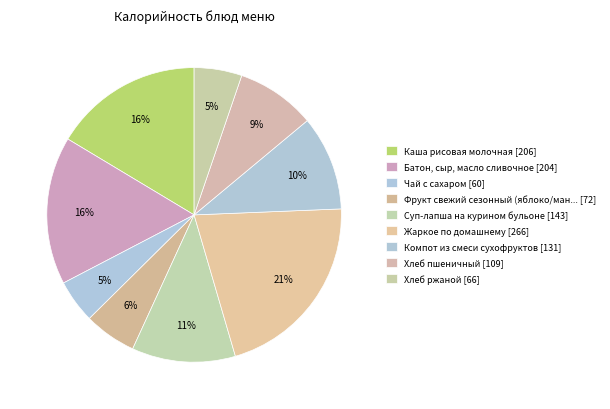

To the nearest percent, what is the average slice percentage?

11%